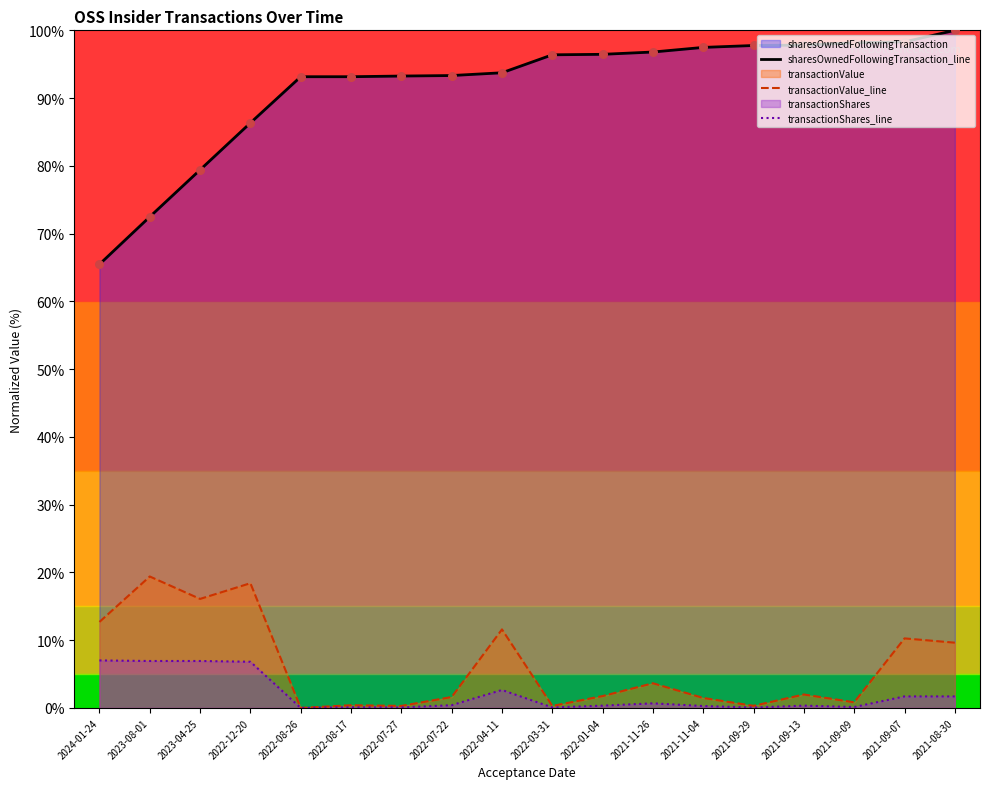

What is the total value across all series at 2022-01-04?

98.6